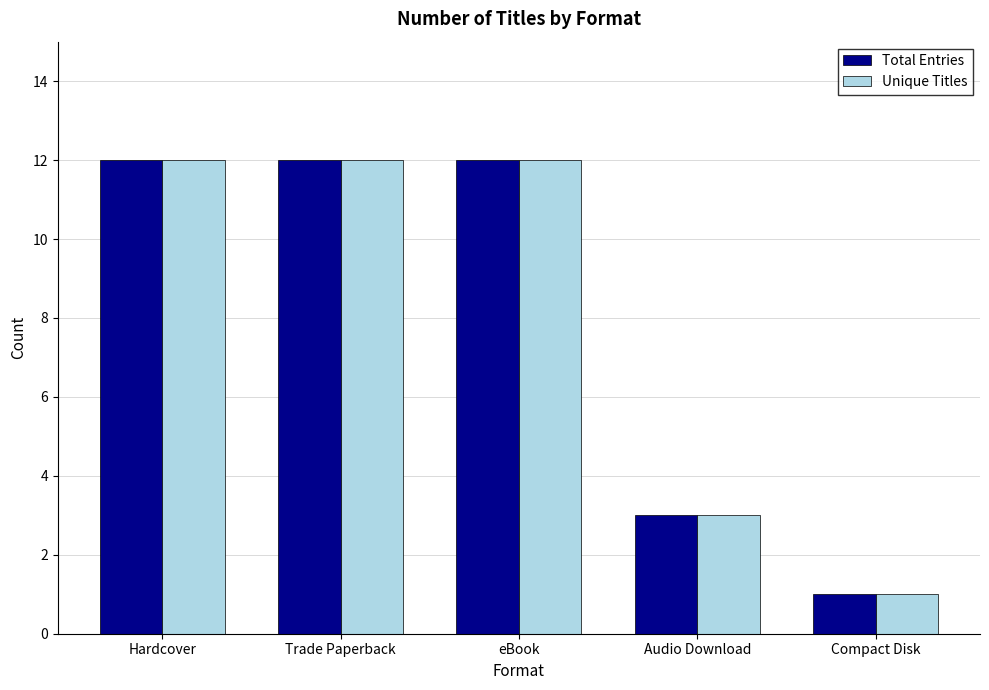

True or false: Unique Titles has a value of 12 at Hardcover.

True